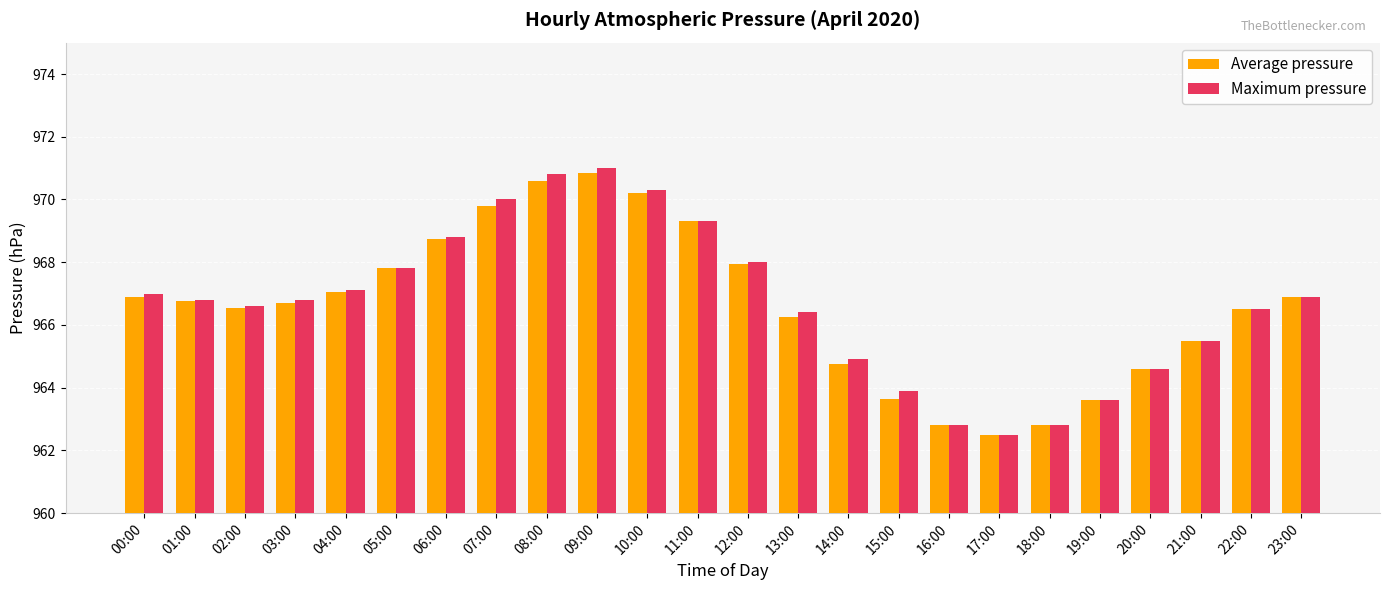

How many bars are there in each group?

2